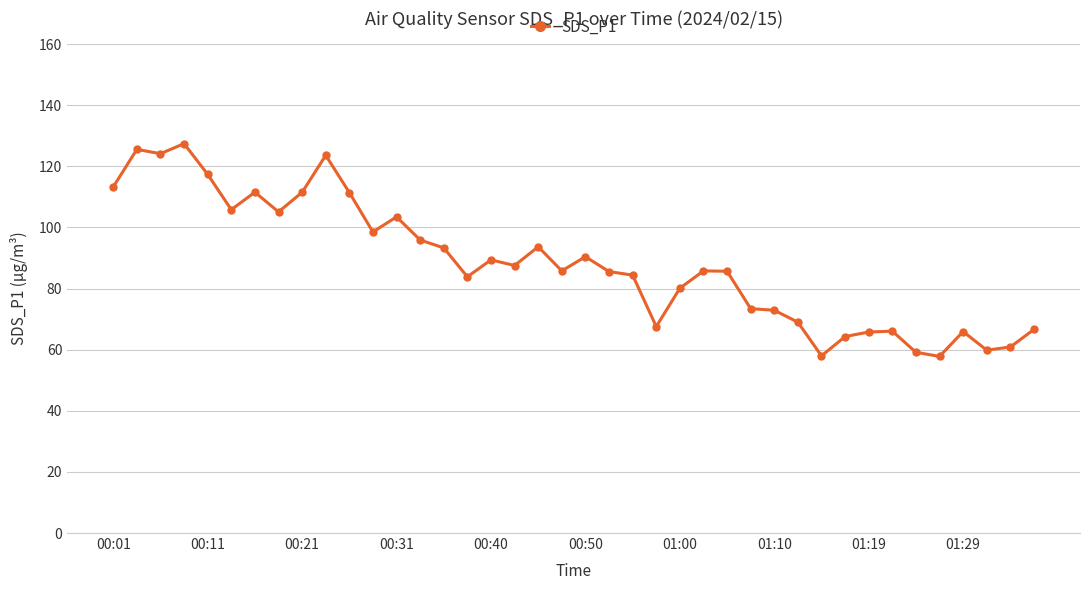

Does the chart display data point markers on the line(s)?

Yes